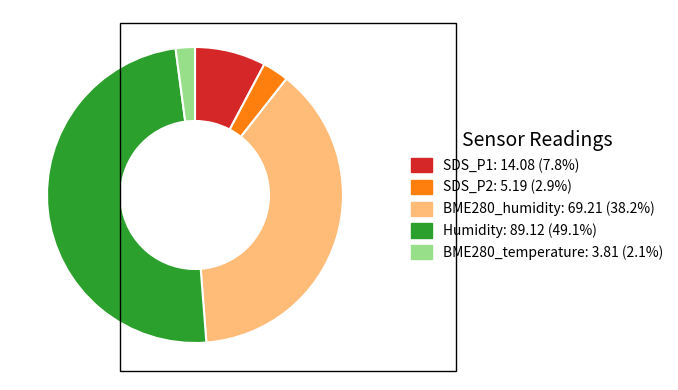

Is there a majority slice in this chart?

No